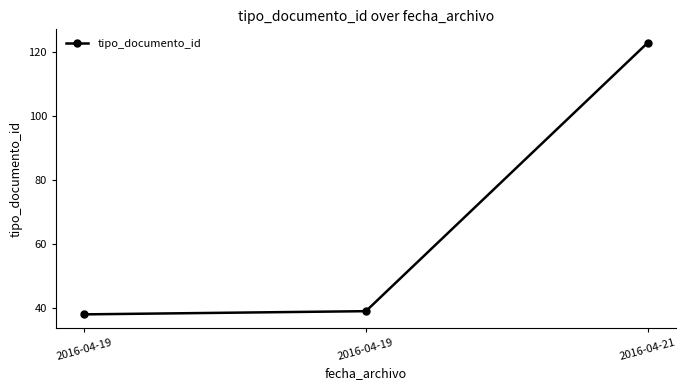

How many categories are shown in the chart?

3